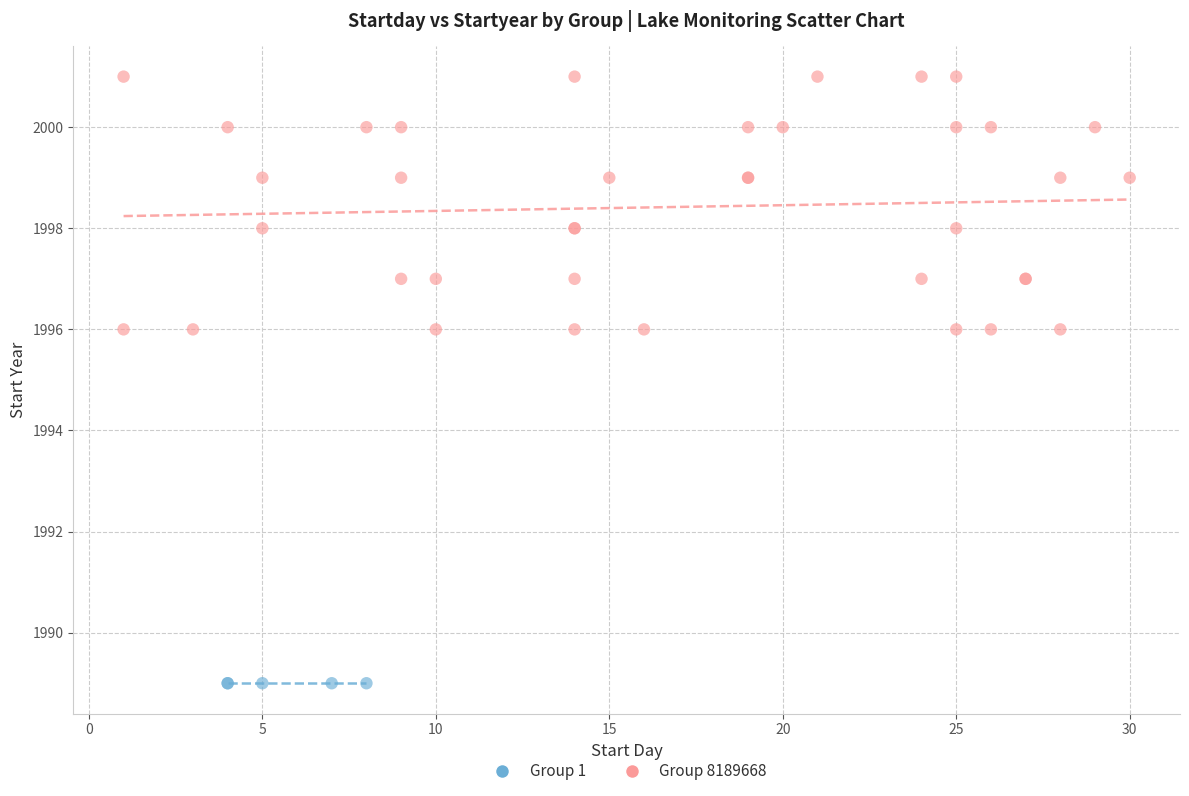

Which series reaches the minimum Y coordinate?

Group 1